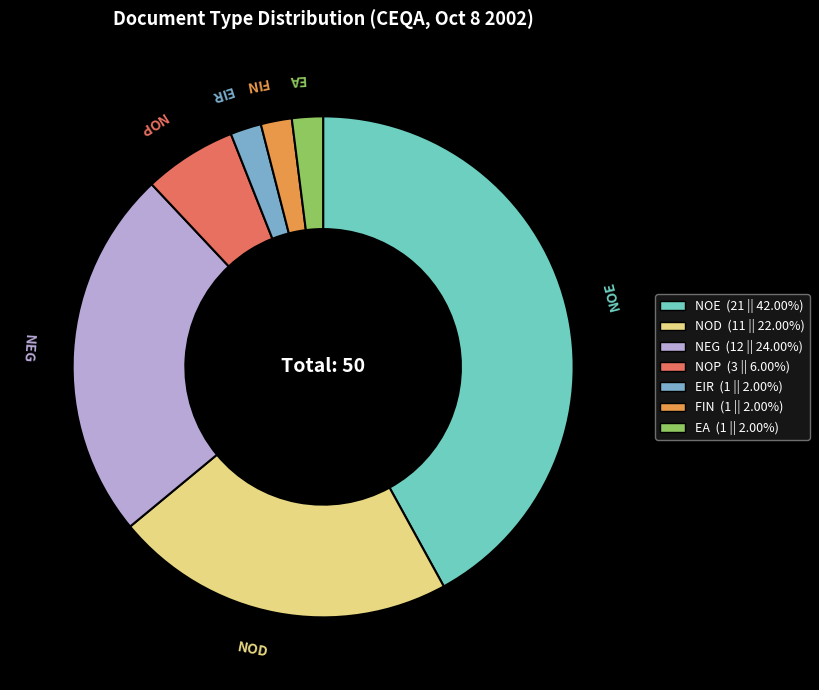

Which has a higher value, NEG or EA?

NEG